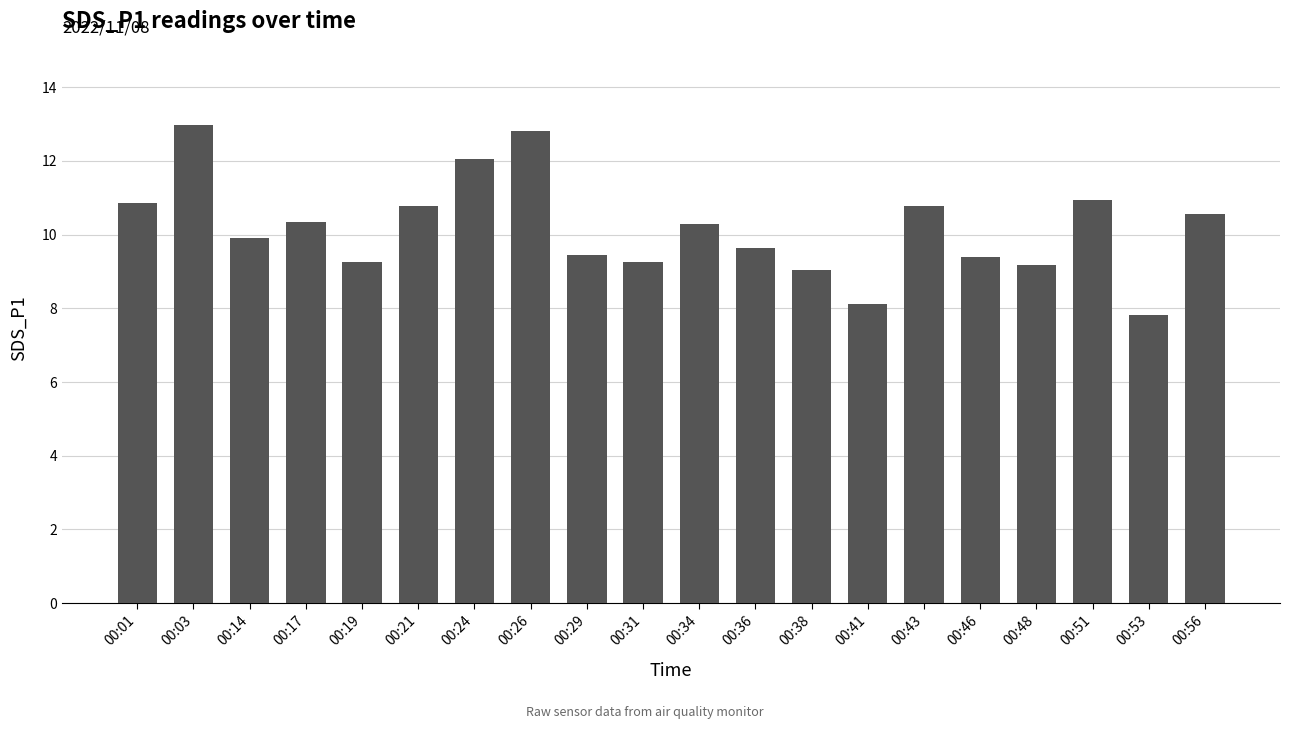

What is the greatest value displayed?

13.0